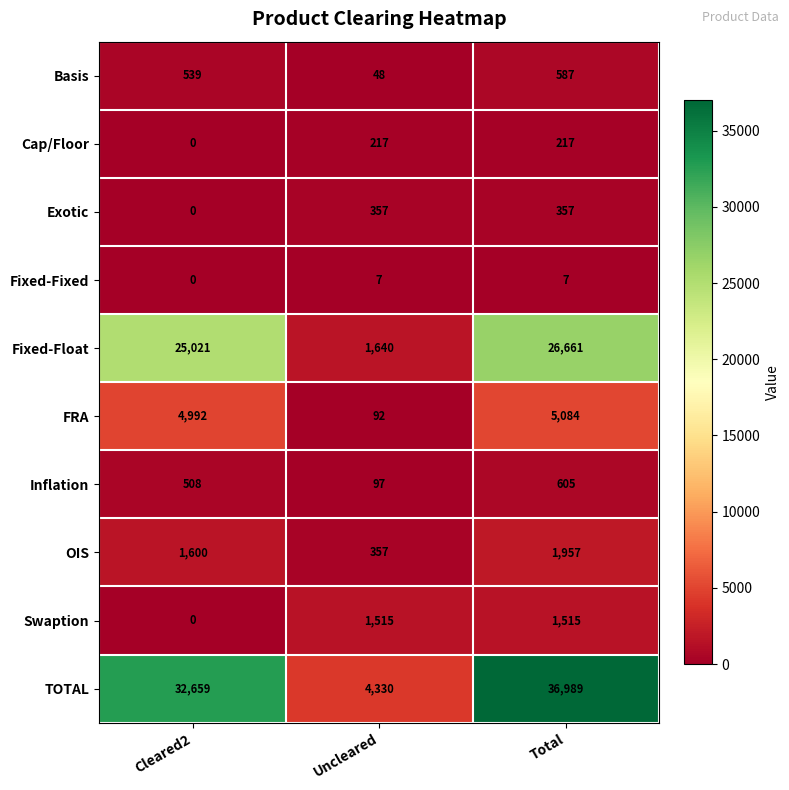

Between Cleared2 and Total, which series saw the biggest shift?

TOTAL